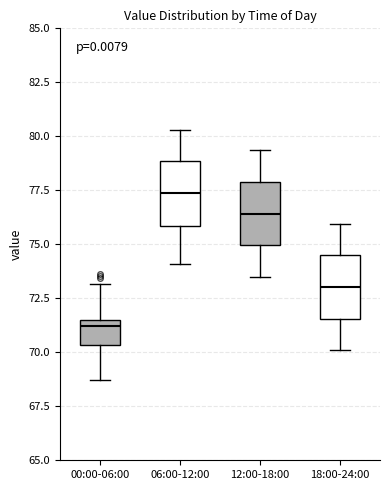

Which box has the highest median line?

06:00-12:00